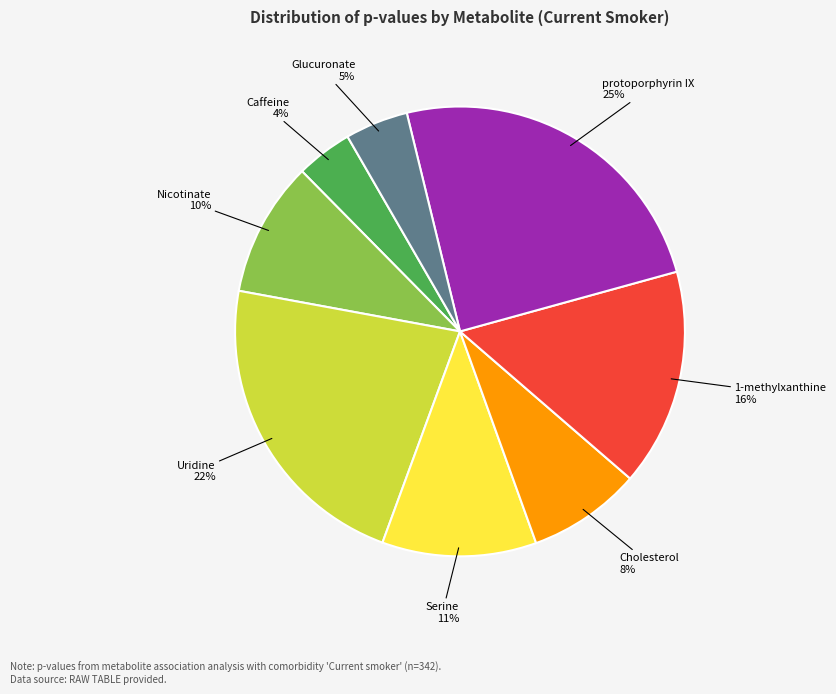

Is there a majority slice in this chart?

No